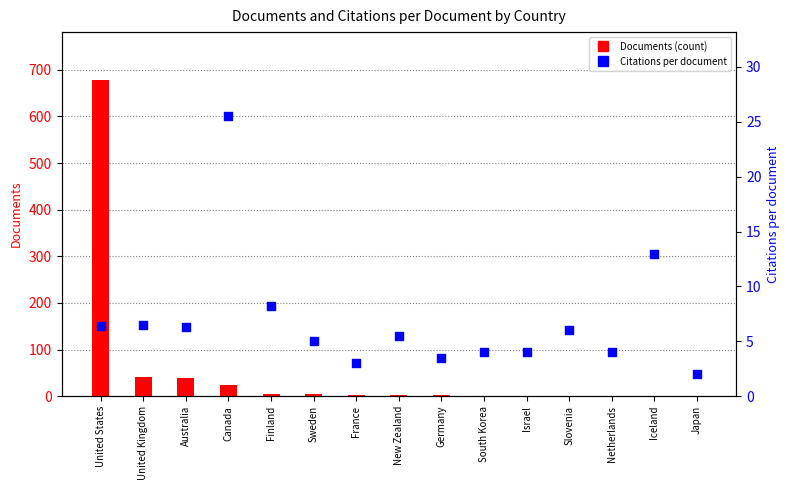

At how many categories does at least one series exceed 524?

1